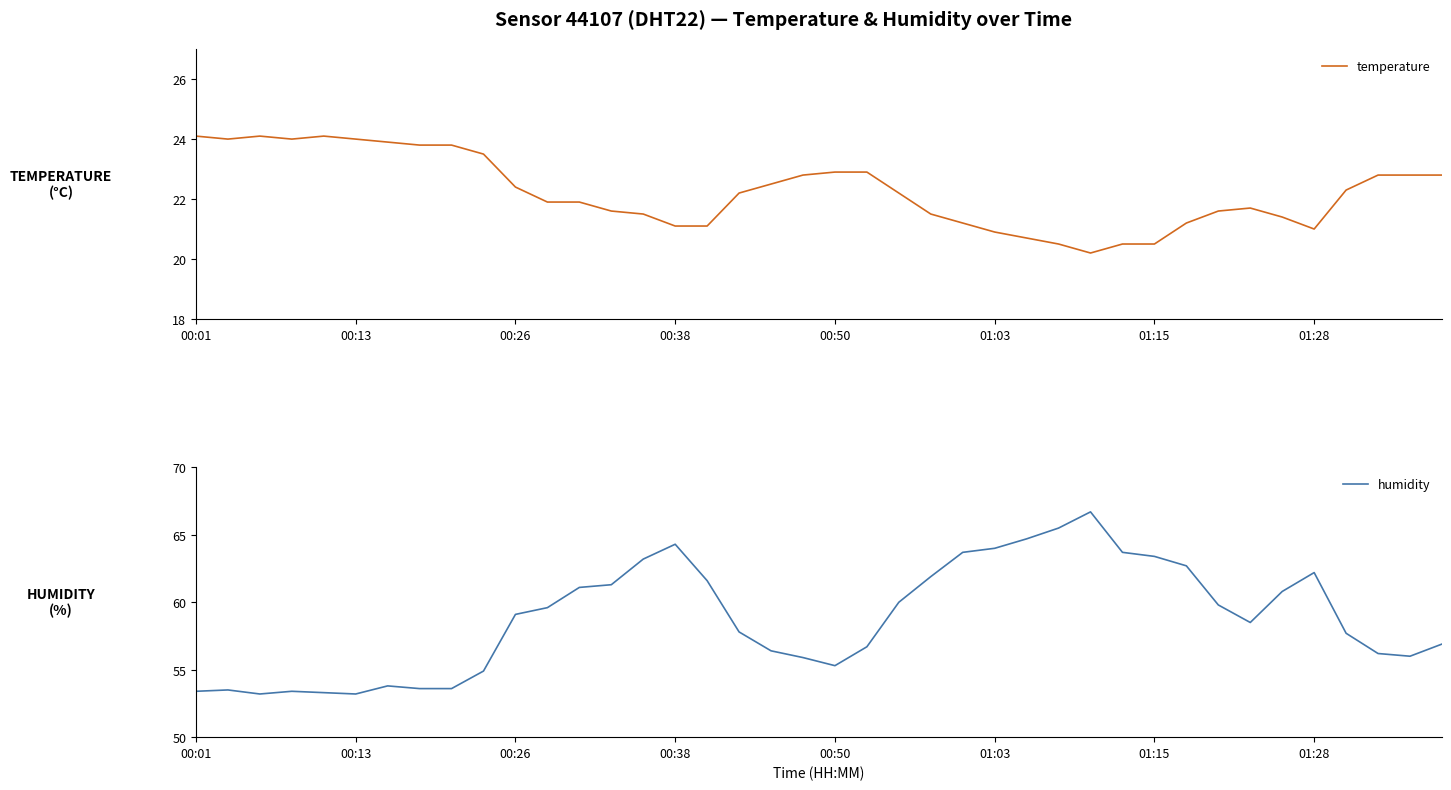

Reading left to right, list all the values displayed in this chart.

temperature: 24.1	24.0	24.1	24.0	24.1	24.0	23.9	23.8	23.8	23.5	22.4	21.9	21.9	21.6	21.5	21.1	21.1	22.2	22.5	22.8	22.9	22.9	22.2	21.5	21.2	20.9	20.7	20.5	20.2	20.5	20.5	21.2	21.6	21.7	21.4	21.0	22.3	22.8	22.8	22.8
humidity: 53.4	53.5	53.2	53.4	53.3	53.2	53.8	53.6	53.6	54.9	59.1	59.6	61.1	61.3	63.2	64.3	61.6	57.8	56.4	55.9	55.3	56.7	60.0	61.9	63.7	64.0	64.7	65.5	66.7	63.7	63.4	62.7	59.8	58.5	60.8	62.2	57.7	56.2	56.0	56.9